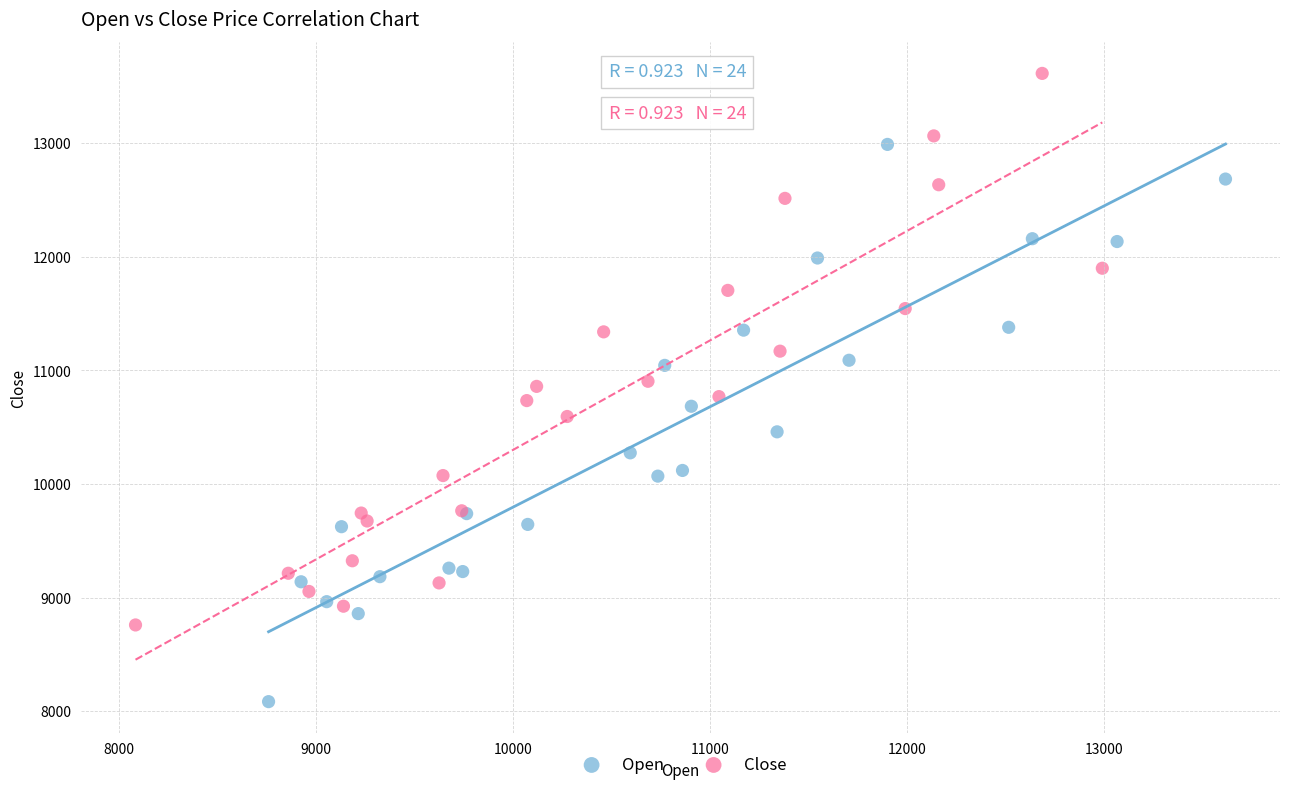

Which series has the widest spread of Y values?

Open